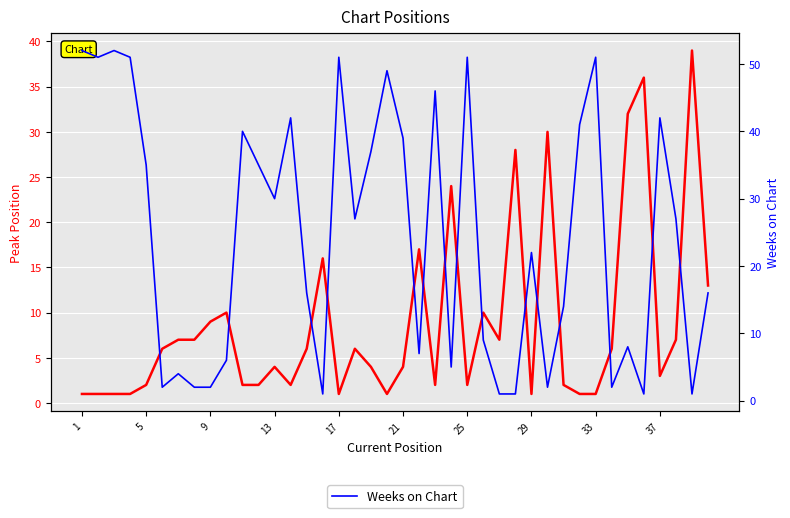

In Peak Position, how many points are lower than both neighbors (excluding endpoints)?

8